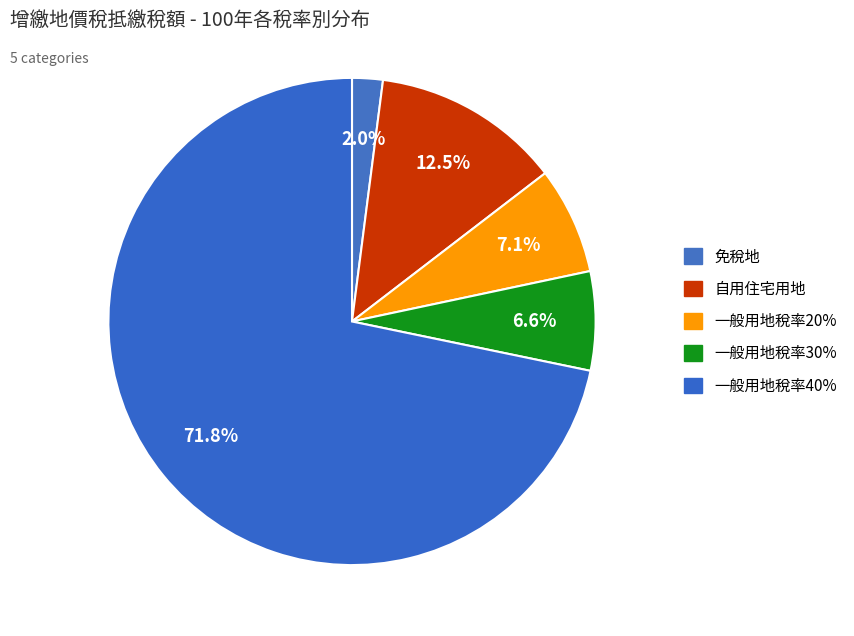

How many segments does this pie chart have?

5